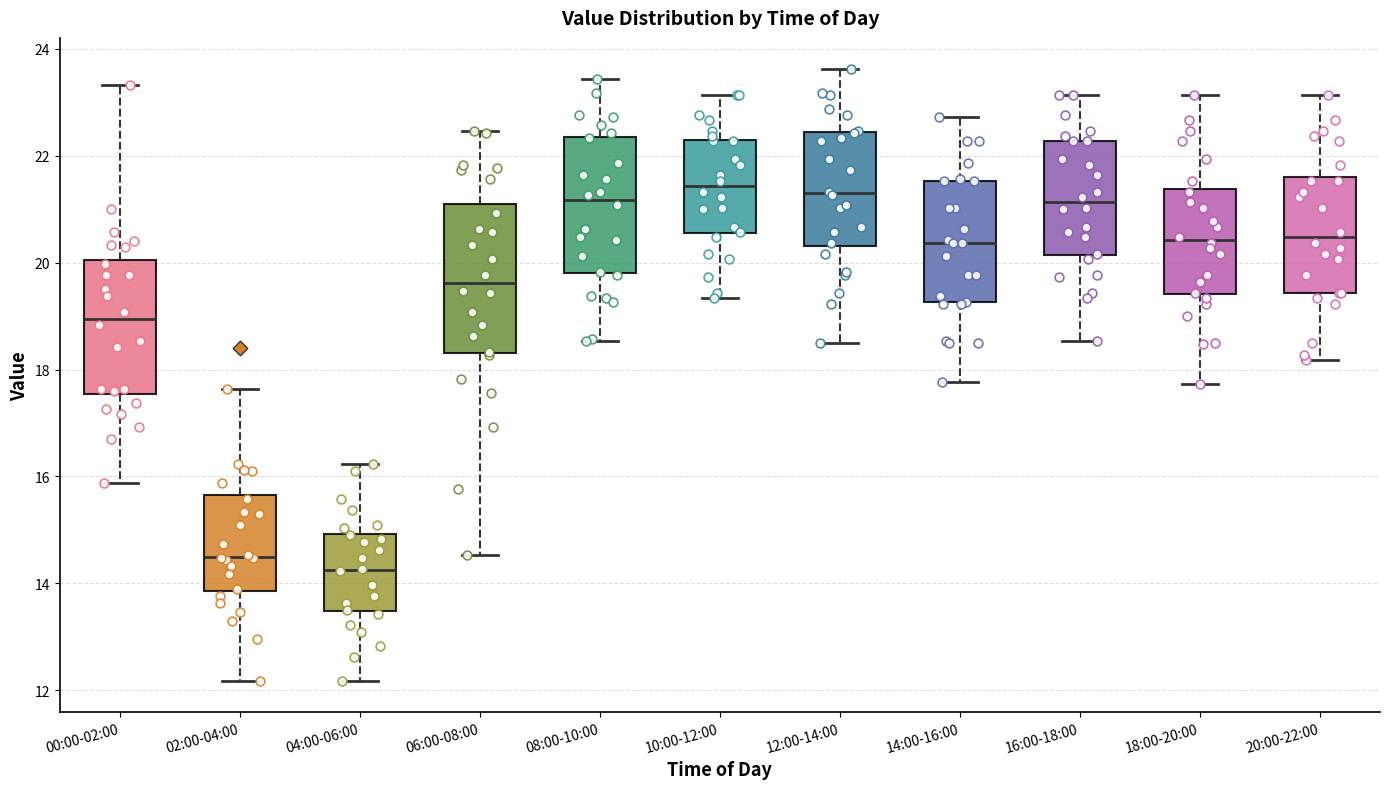

Reading left to right, transcribe this box plot: for each box, give where its median line is, the range the box spans, and where its two whiskers end, as read against the y-axis. The values are not printed on the chart, so give them approximately, as read against the axis.

00:00-02:00: median 19.0, box 17.6 to 20.0, whiskers 15.8 to 23.4
02:00-04:00: median 14.6, box 13.8 to 15.6, whiskers 12.2 to 17.6
04:00-06:00: median 14.2, box 13.4 to 15.0, whiskers 12.2 to 16.2
06:00-08:00: median 19.6, box 18.4 to 21.0, whiskers 14.6 to 22.4
08:00-10:00: median 21.2, box 19.8 to 22.4, whiskers 18.6 to 23.4
10:00-12:00: median 21.4, box 20.6 to 22.2, whiskers 19.4 to 23.2
12:00-14:00: median 21.4, box 20.4 to 22.4, whiskers 18.6 to 23.6
14:00-16:00: median 20.4, box 19.2 to 21.6, whiskers 17.8 to 22.8
16:00-18:00: median 21.2, box 20.2 to 22.2, whiskers 18.6 to 23.2
18:00-20:00: median 20.4, box 19.4 to 21.4, whiskers 17.8 to 23.2
20:00-22:00: median 20.4, box 19.4 to 21.6, whiskers 18.2 to 23.2